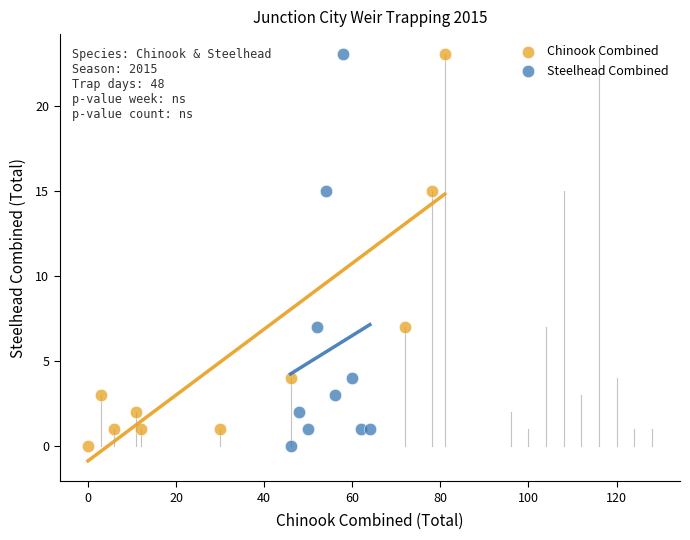

What are all the series names shown in the legend?

Chinook Combined, Steelhead Combined